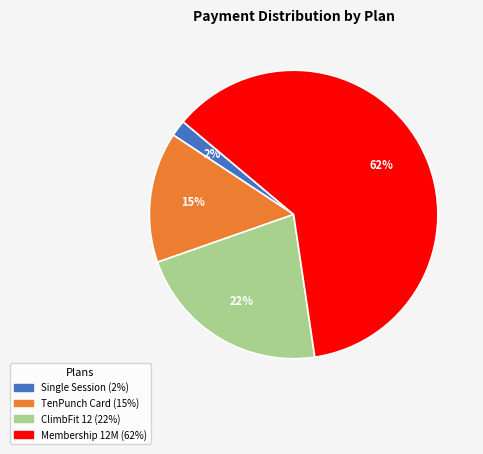

To the nearest percent, what is the average slice percentage?

25%